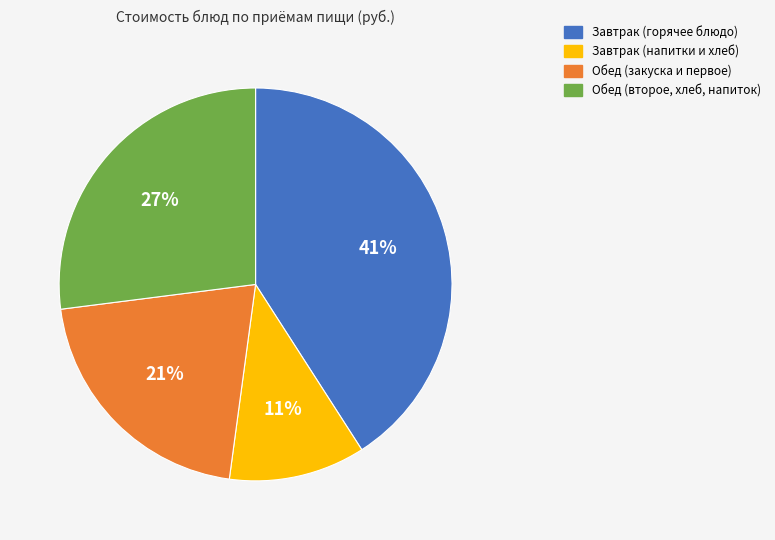

To the nearest percent, what is the difference between the largest and smallest slice percentages?

30%